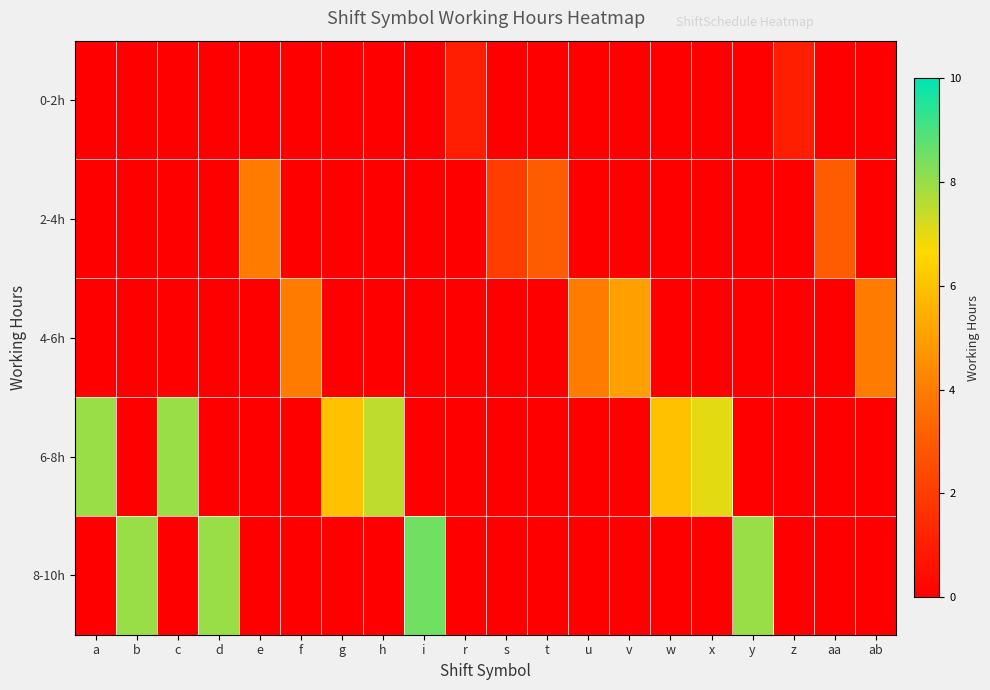

Which category has the lowest value across all series?

a